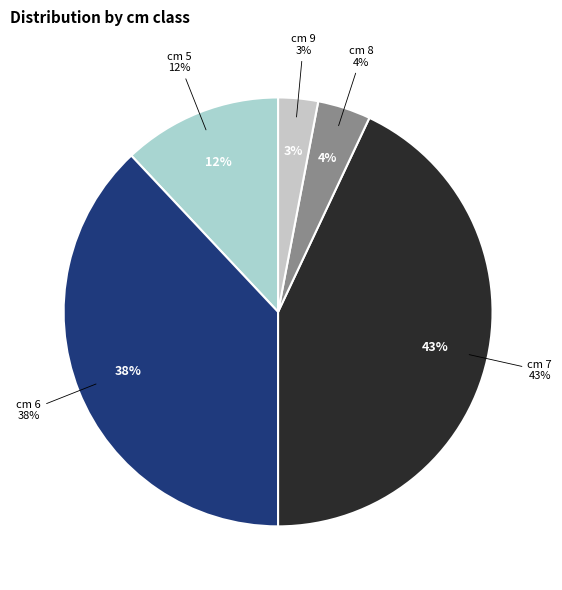

What is the smallest slice in the pie chart?

9